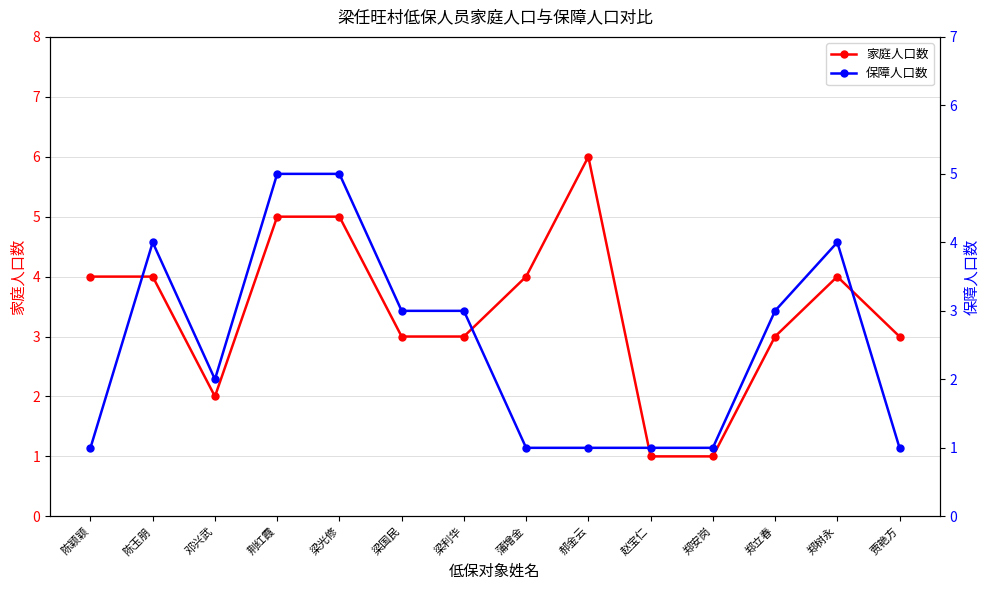

How many interior local valleys does the 家庭人口数 series have?

1